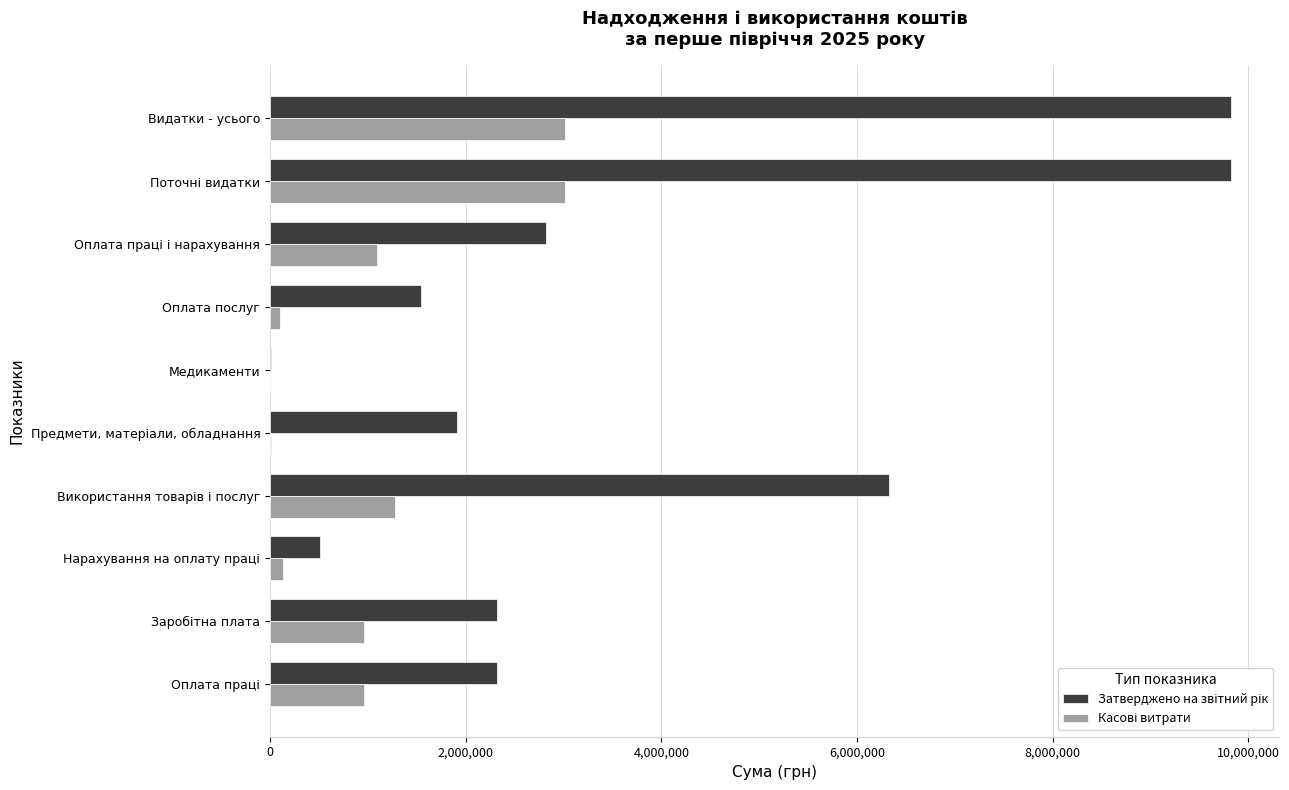

What is the greatest value displayed?

9824600.0